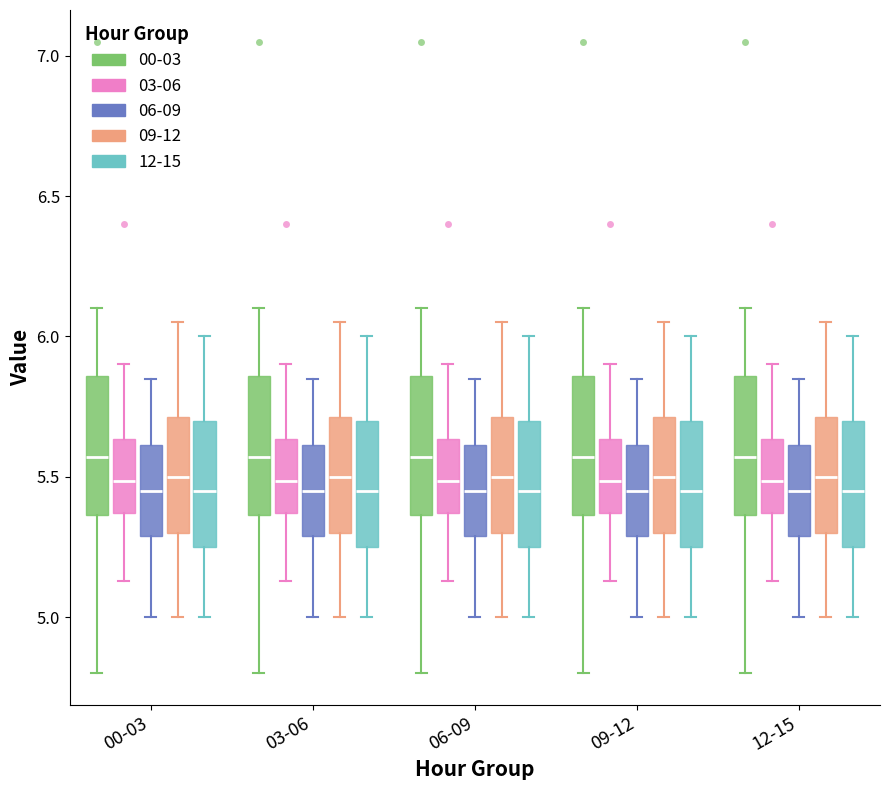

Where does the upper whisker of the box for 06-09 (03-06) end on the y-axis? The values are not printed on the chart, so give them approximately, as read against the axis.

5.90